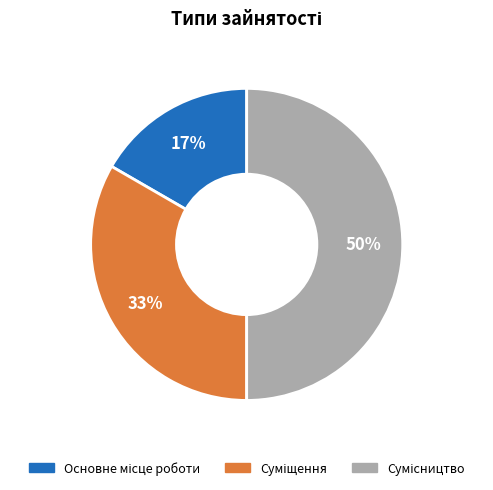

To the nearest percent, what is the average slice percentage?

33%